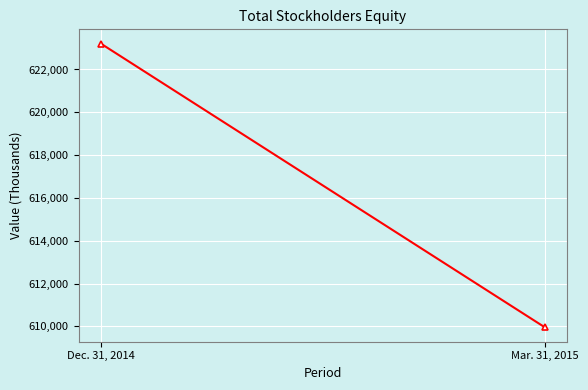

What is the change in value from Dec. 31, 2014 to Mar. 31, 2015?

-13261